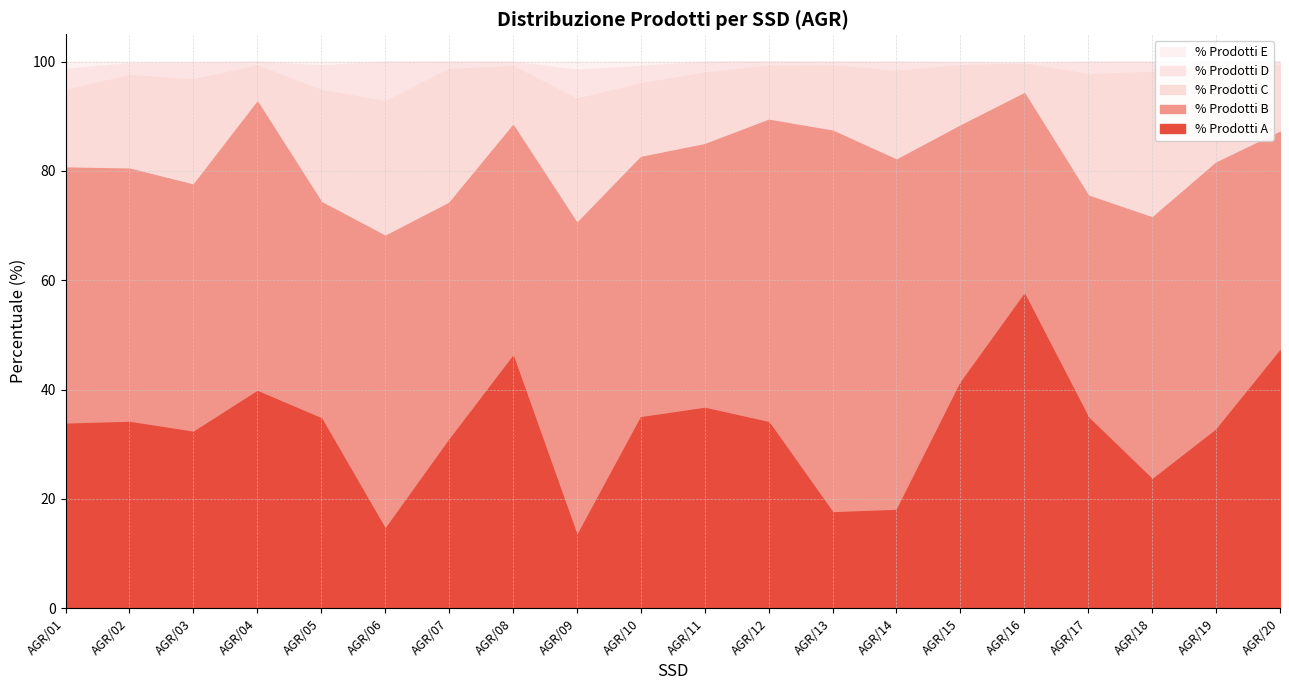

At which category does % Prodotti E reach its first local valley?

AGR/04